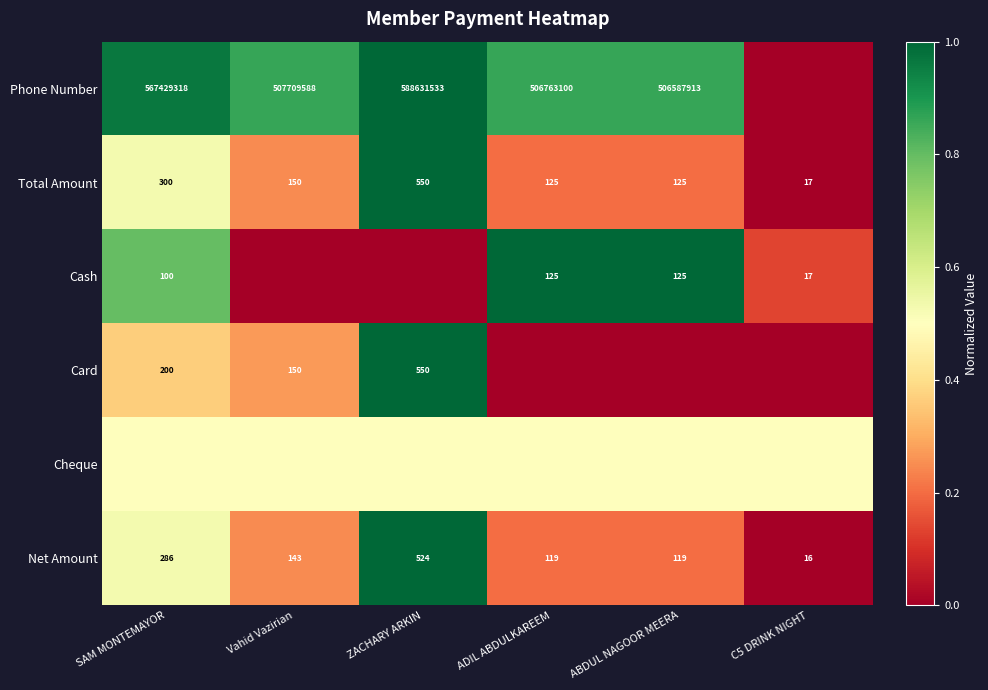

What is the sum of the Net Amount values at C5 DRINK NIGHT and ZACHARY ARKIN?

540.0